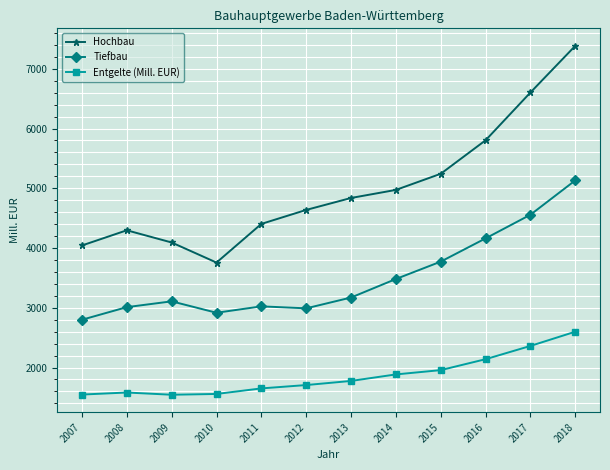

The Hochbau series shows 1793 at 2014. True or false?

False